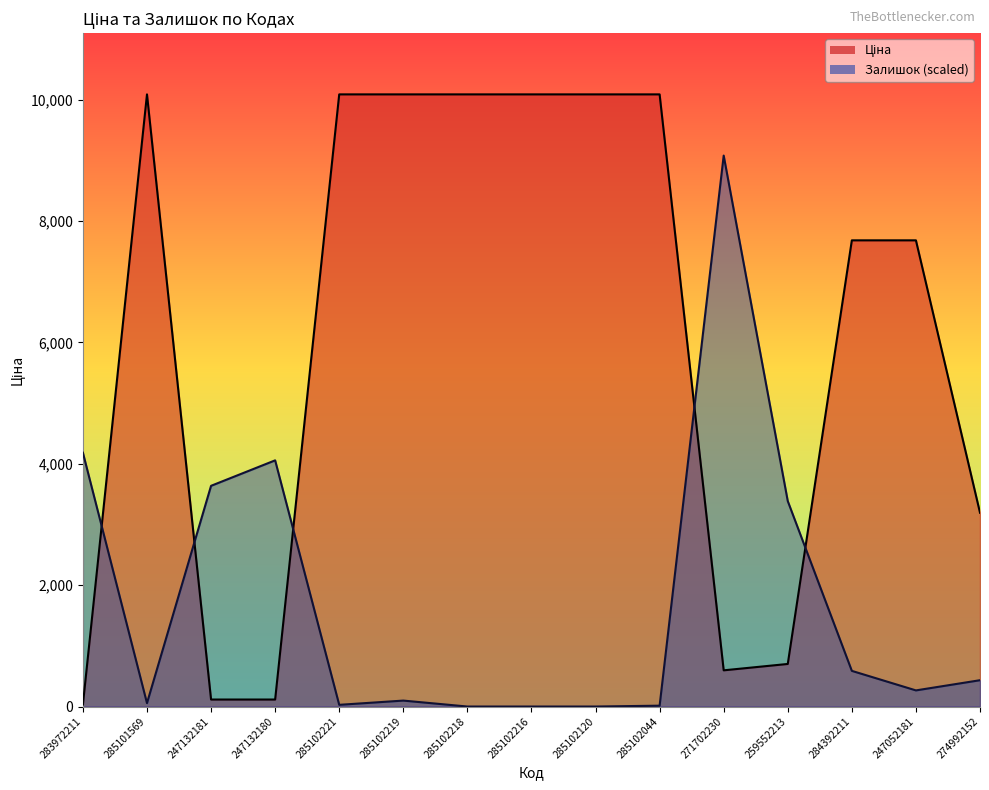

What is the label of the 4th point from the right?

259552213